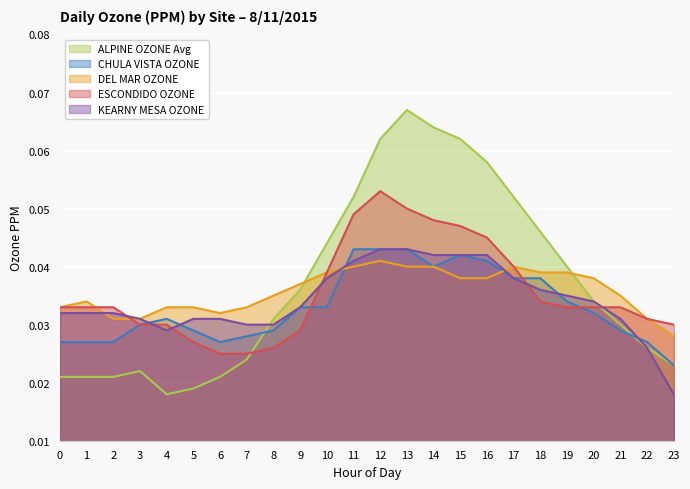

How many interior local peaks does the ALPINE OZONE Avg series have?

2